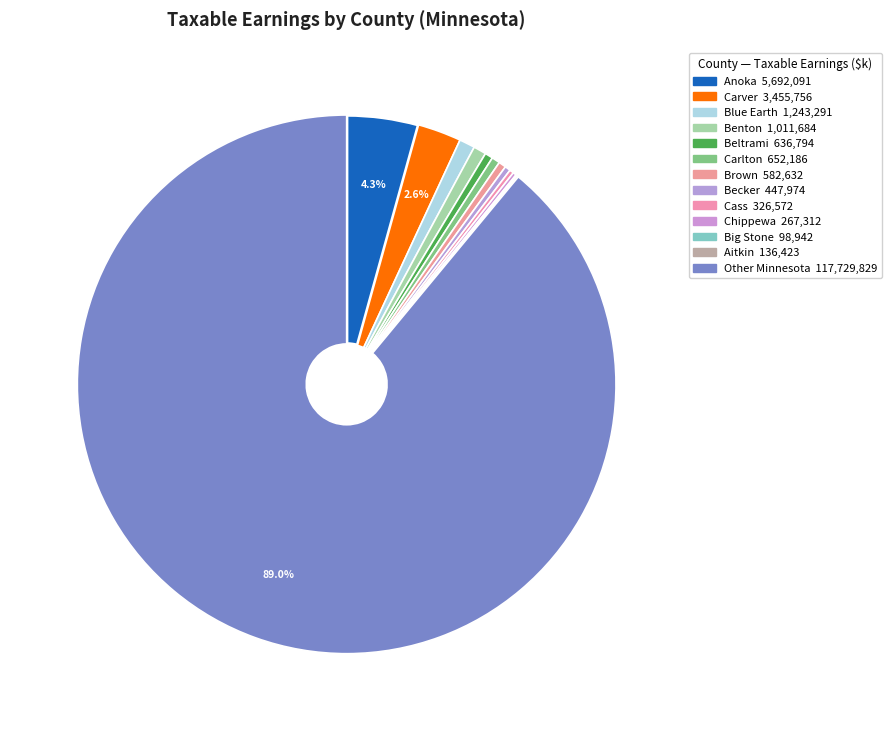

Count the number of slices in the pie.

13